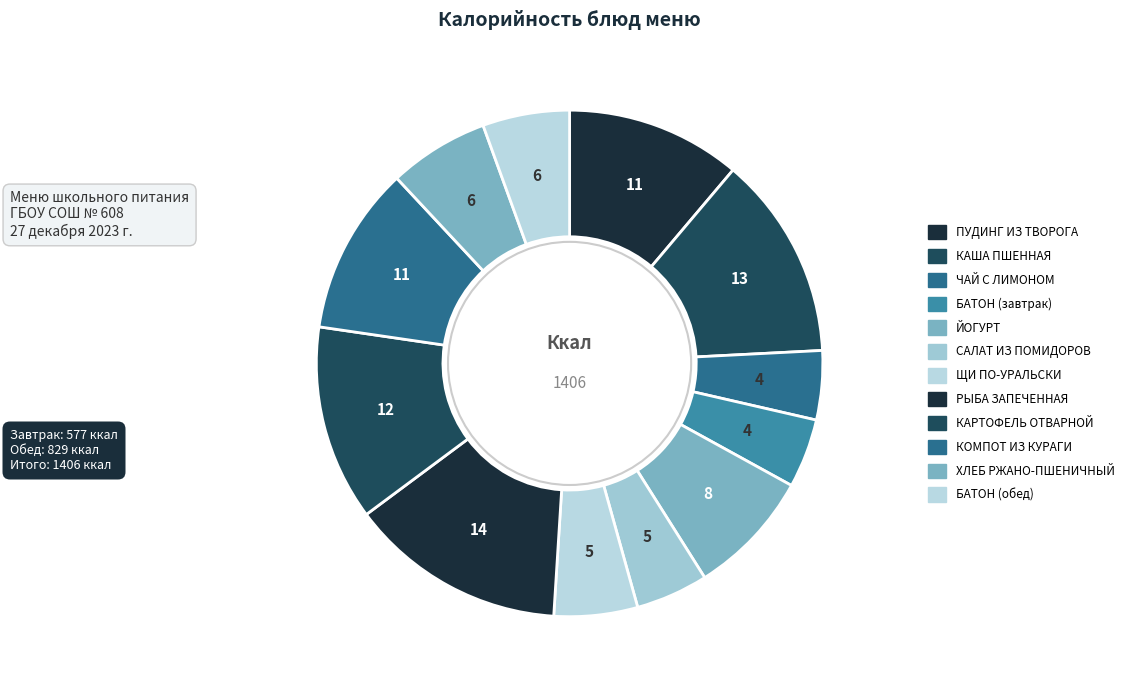

Is БАТОН (обед) the majority of the pie?

No